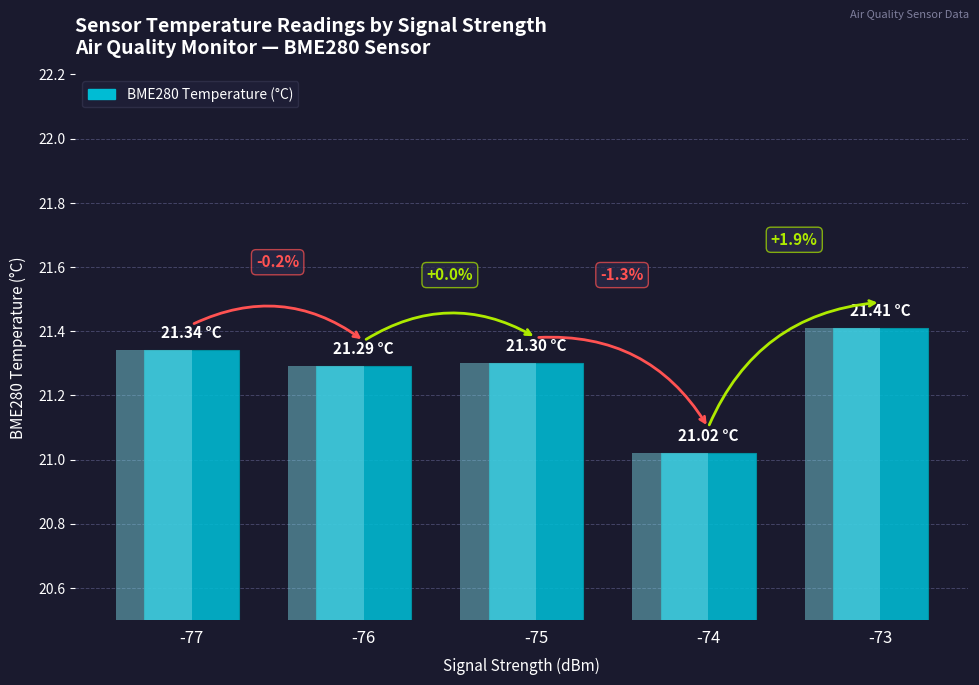

What is the change in value from -77 to -74?

-0.3